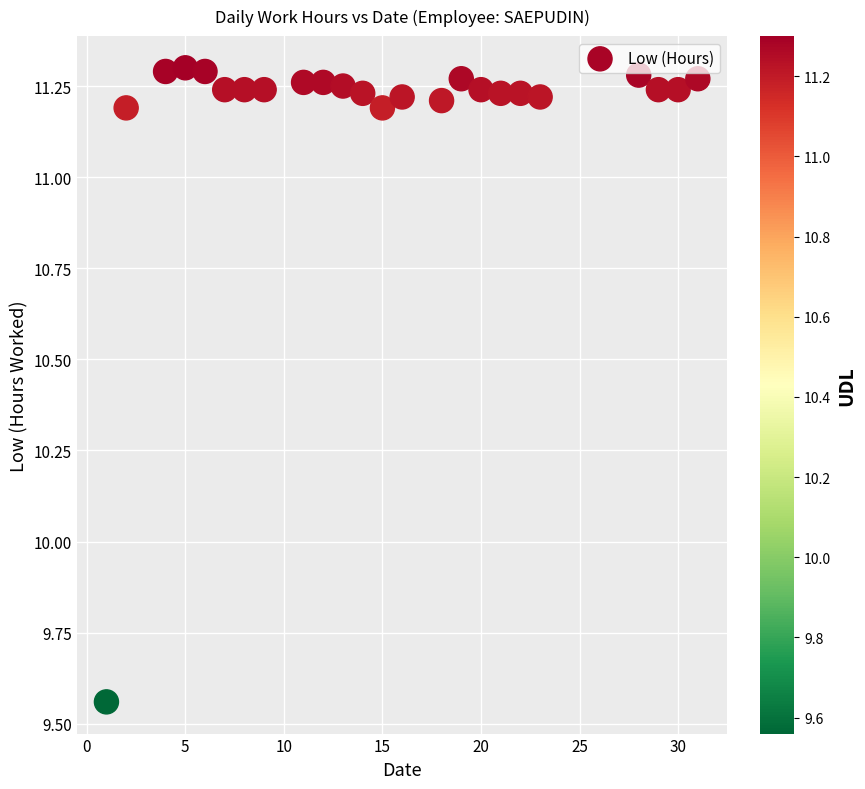

What is the range of Y values (max minus min)?

1.7